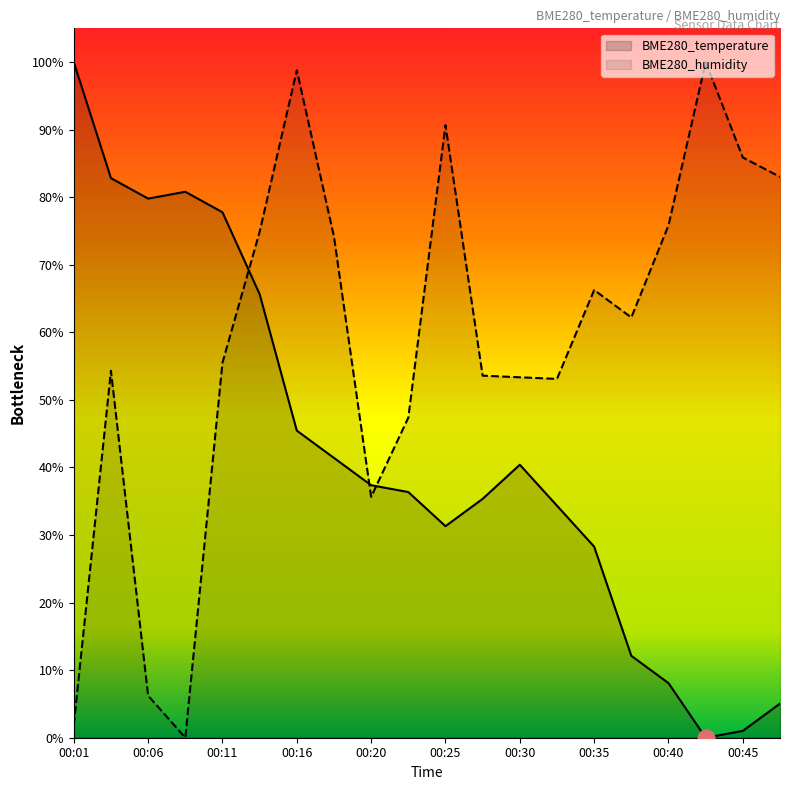

True or false: BME280_temperature has more than 1 points higher than both neighbors.

True